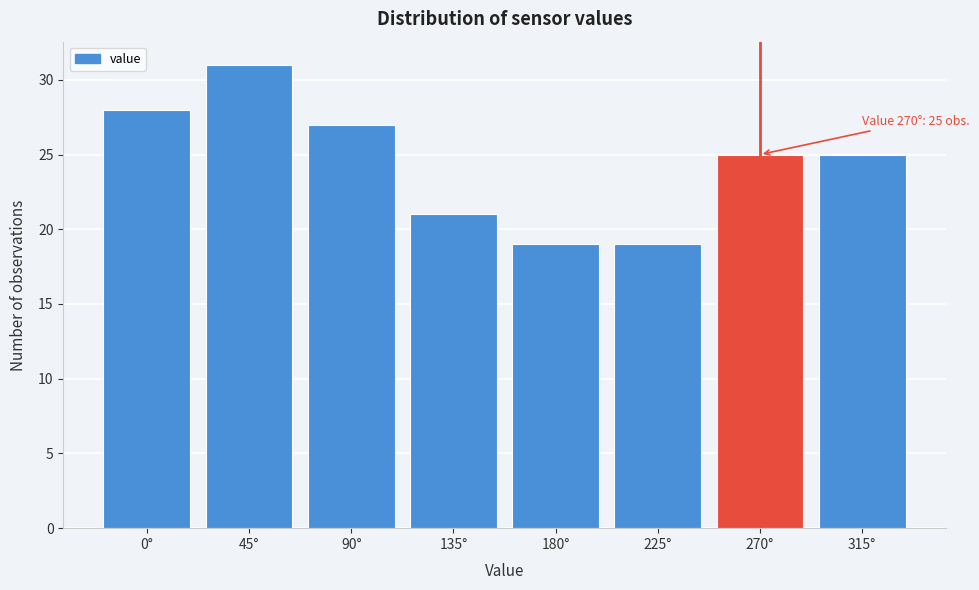

Reading right to left, transcribe all the data shown in this chart.

315°=25	270°=25	225°=19	180°=19	135°=21	90°=27	45°=31	0°=28